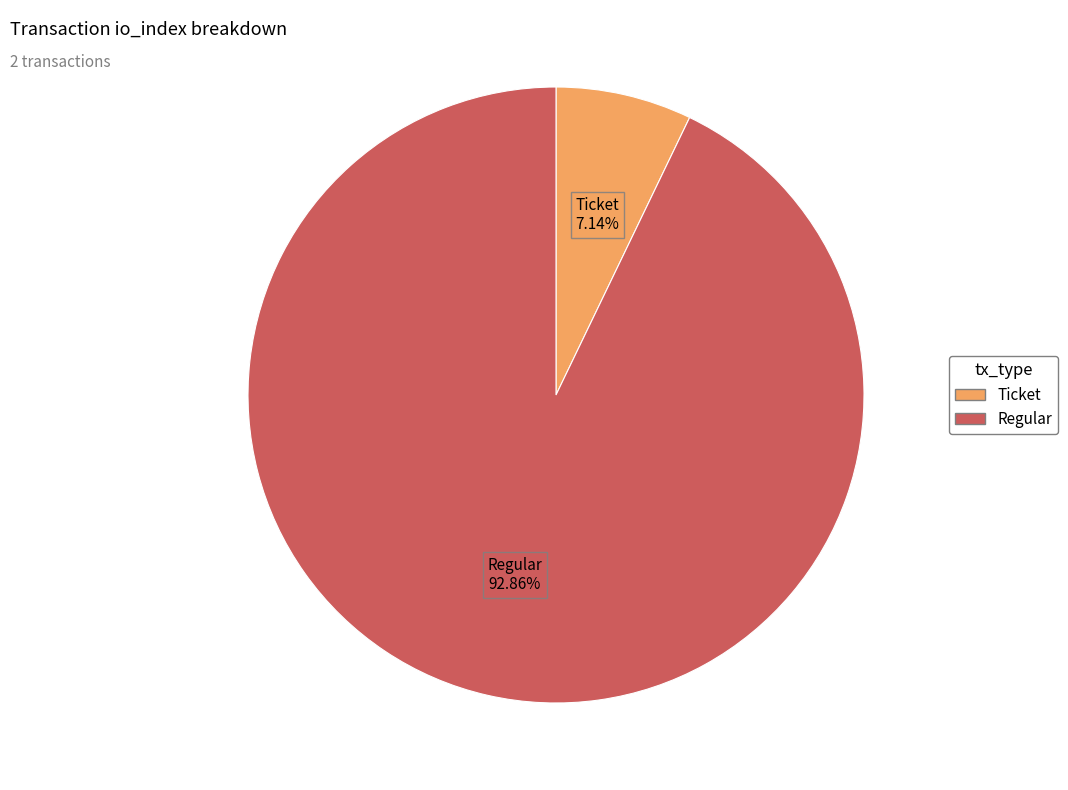

Is it true that Ticket is 14% of the pie?

False